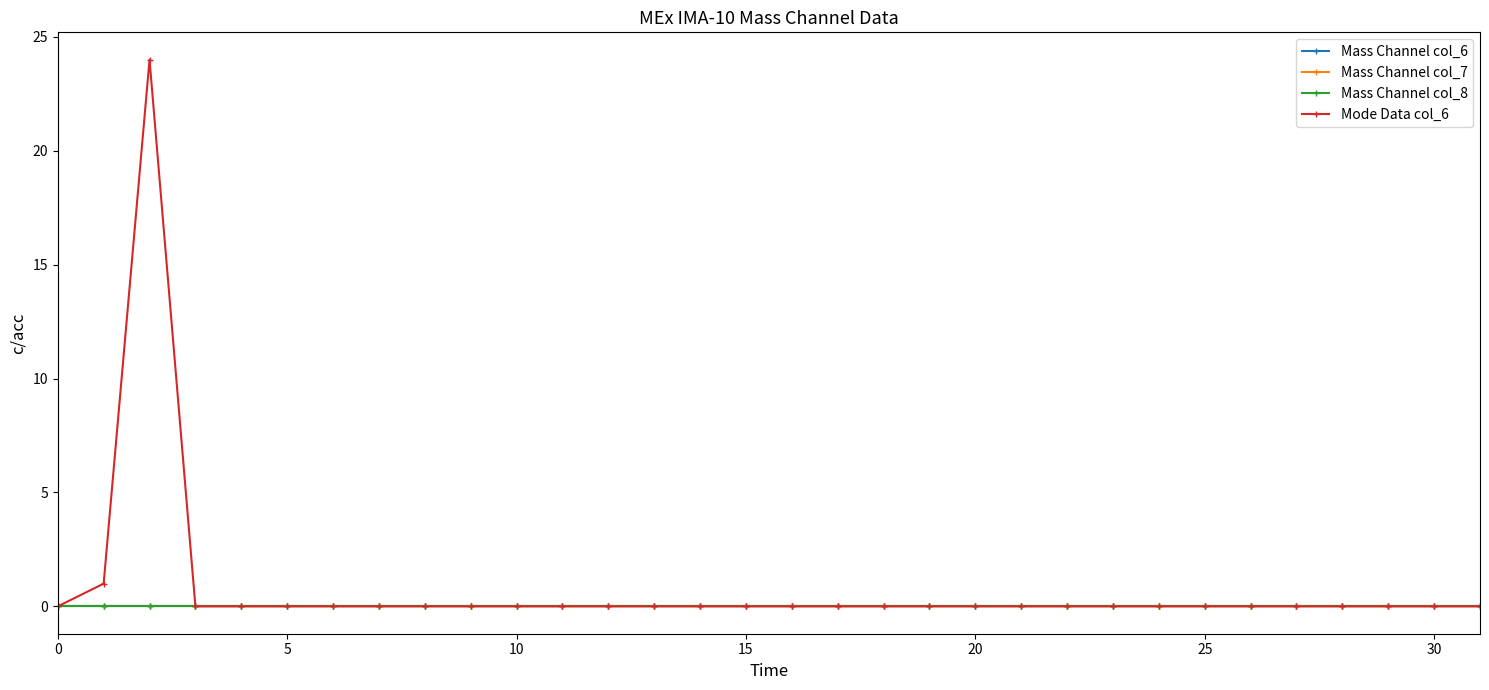

Which series has the widest spread of values?

Mode Data col_6